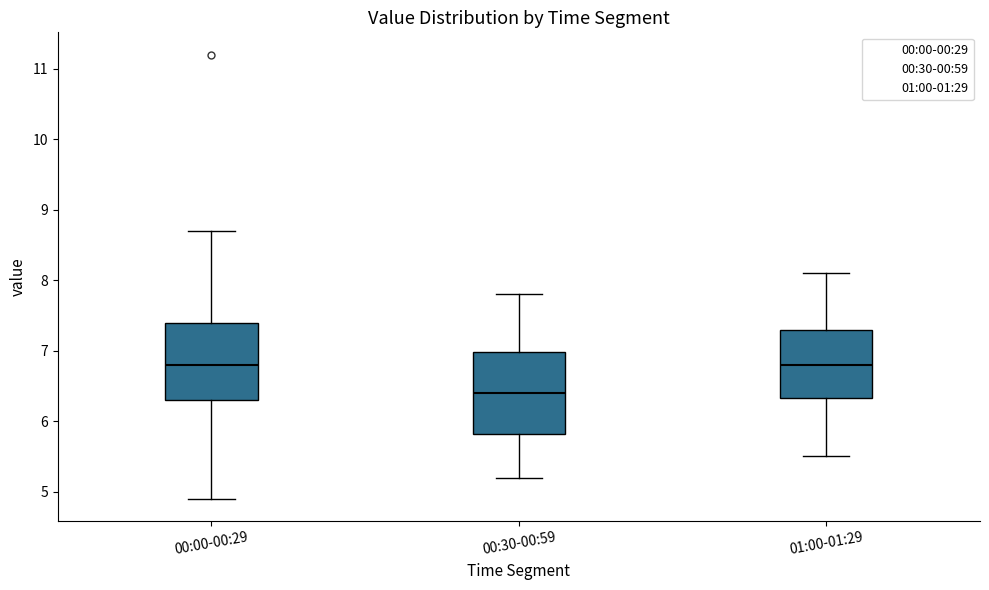

Which box's median line is the lowest?

00:30-00:59